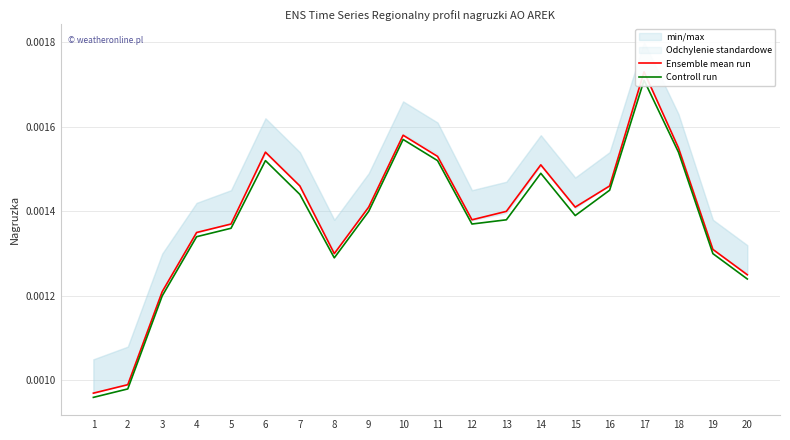

True or false: Ensemble mean run and Controll run cross at least once.

False